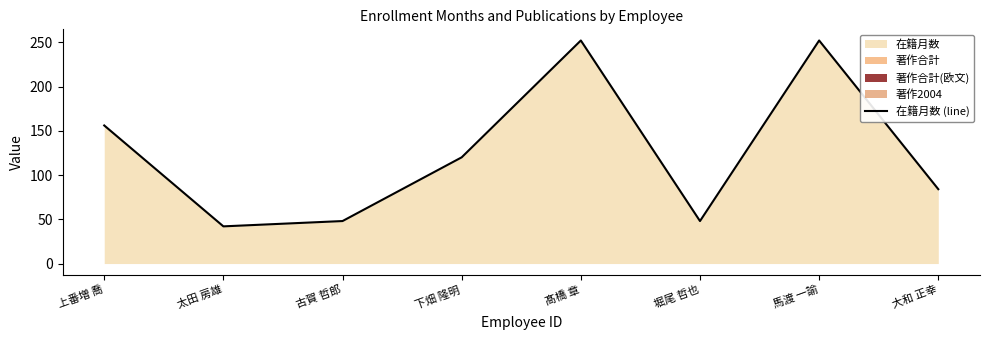

Reading left to right, transcribe all the data shown in this chart.

156	42	48	120	252	48	252	84